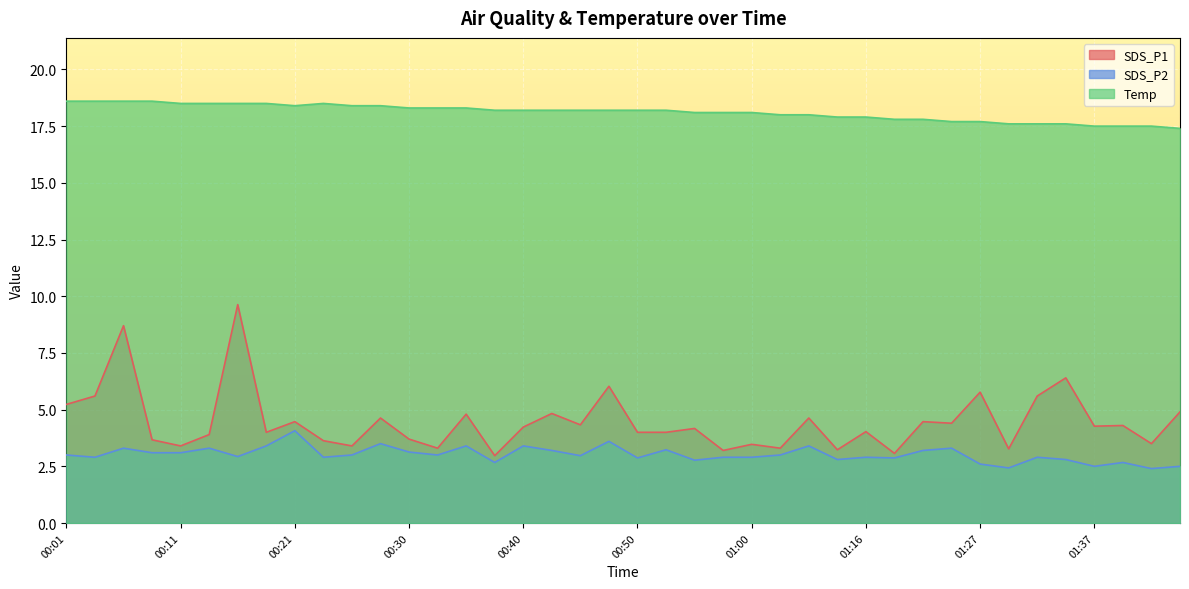

Reading left to right, what are all the values shown in this chart?

SDS_P1: 5.2	5.6	8.7	3.7	3.4	3.9	9.6	4.0	4.5	3.6	3.4	4.6	3.7	3.3	4.8	3.0	4.2	4.8	4.3	6.0	4.0	4.0	4.2	3.2	3.5	3.3	4.6	3.2	4.0	3.1	4.5	4.4	5.8	3.3	5.6	6.4	4.3	4.3	3.5	4.9
SDS_P2: 3.0	2.9	3.3	3.1	3.1	3.3	2.9	3.4	4.1	2.9	3.0	3.5	3.1	3.0	3.4	2.7	3.4	3.2	3.0	3.6	2.9	3.2	2.8	2.9	2.9	3.0	3.4	2.8	2.9	2.9	3.2	3.3	2.6	2.4	2.9	2.8	2.5	2.7	2.4	2.5
Temp: 18.6	18.6	18.6	18.6	18.5	18.5	18.5	18.5	18.4	18.5	18.4	18.4	18.3	18.3	18.3	18.2	18.2	18.2	18.2	18.2	18.2	18.2	18.1	18.1	18.1	18.0	18.0	17.9	17.9	17.8	17.8	17.7	17.7	17.6	17.6	17.6	17.5	17.5	17.5	17.4